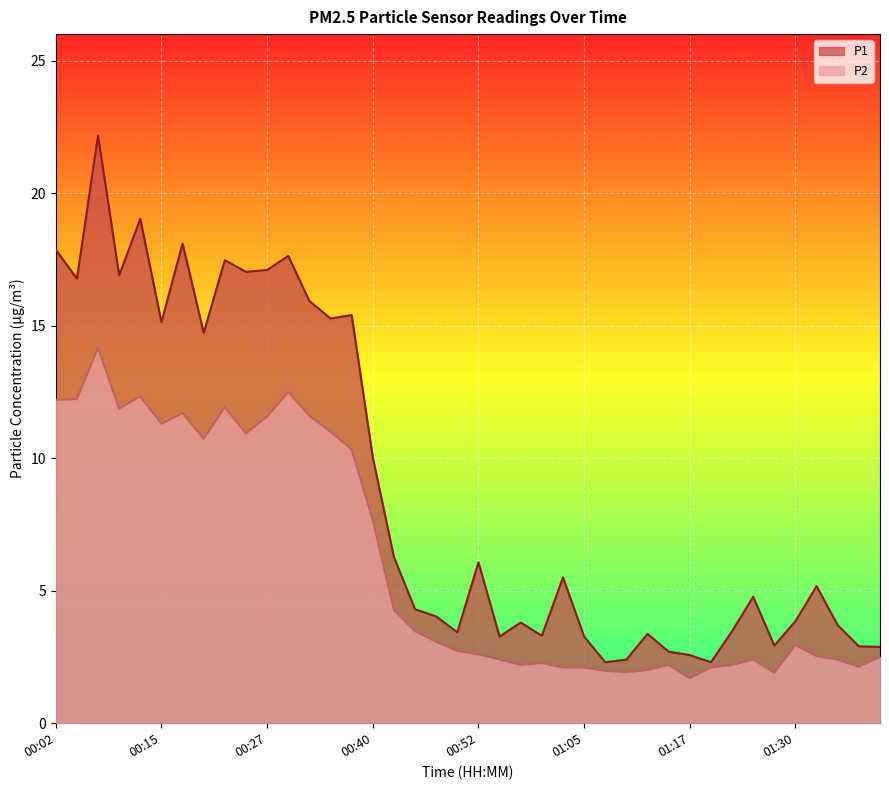

Where is P1 nearest to the value 12?

00:40